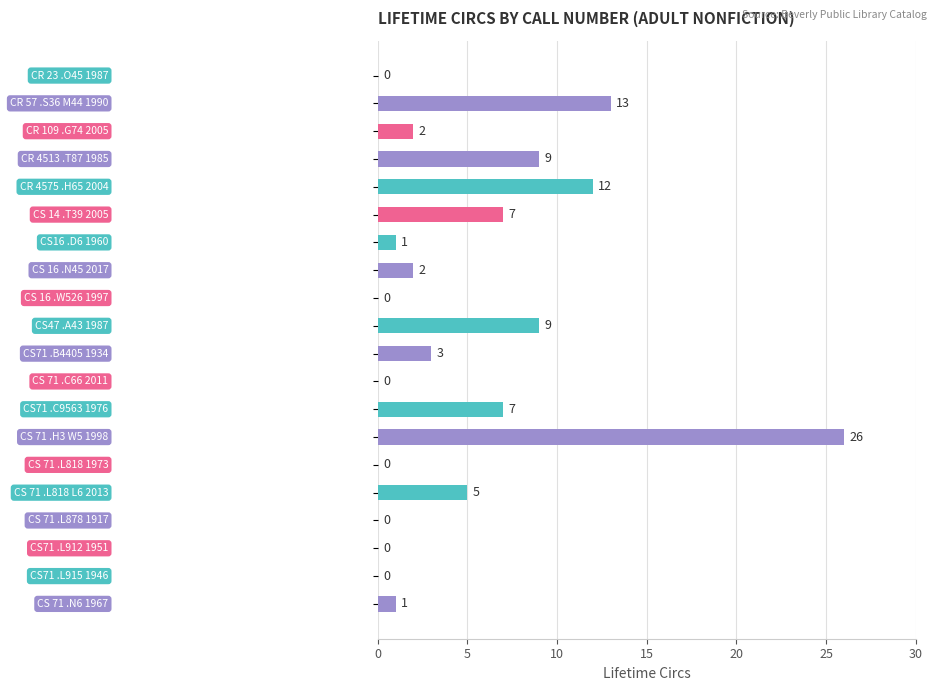

What is the greatest value displayed?

26